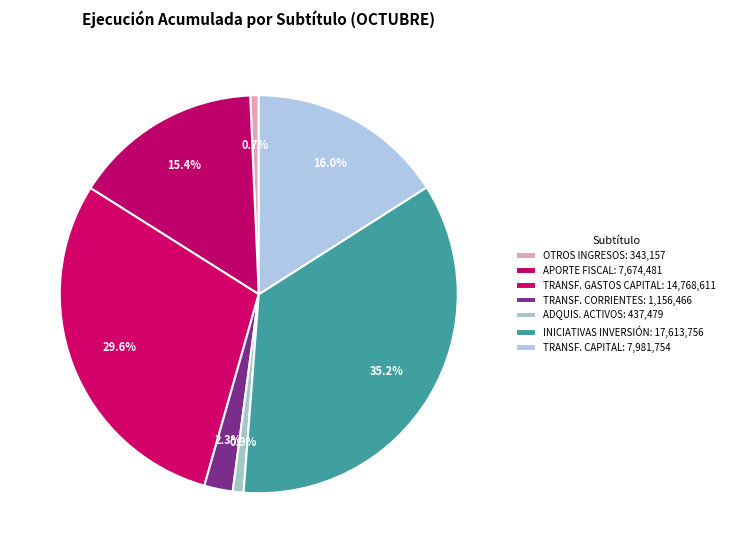

What is the largest slice in the pie chart?

INICIATIVAS DE INVERSIÓN